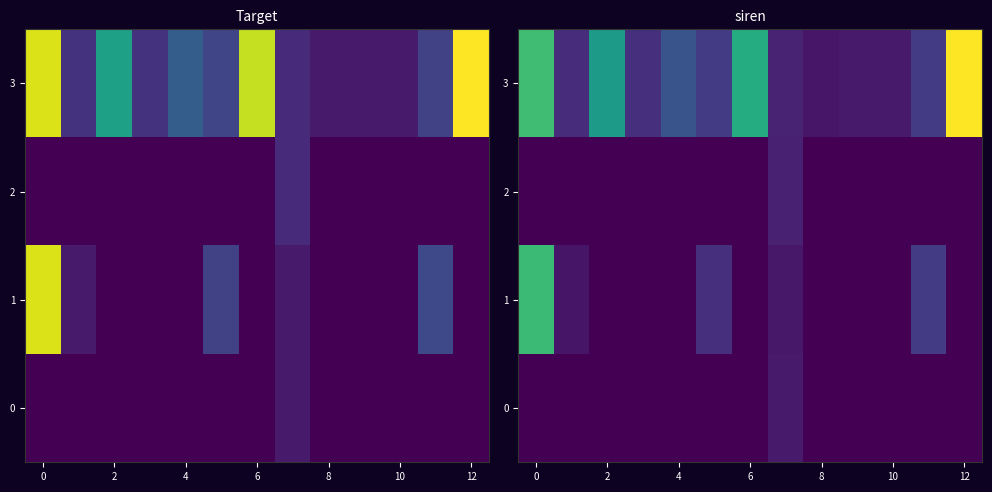

Is the value of row_1 at 6 greater than the value of row_3 at 9?

No